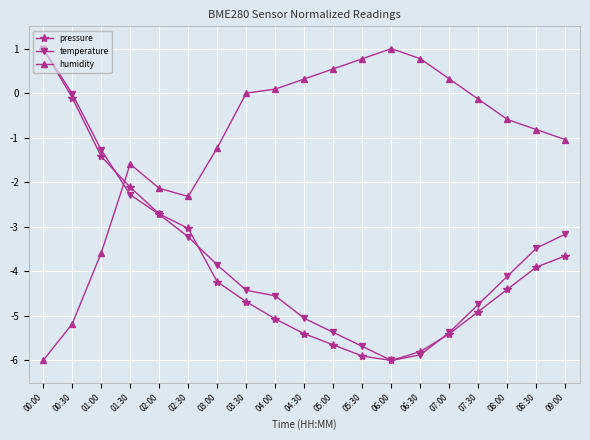

Rank the series at 04:30 from highest to lowest value.

humidity, temperature, pressure